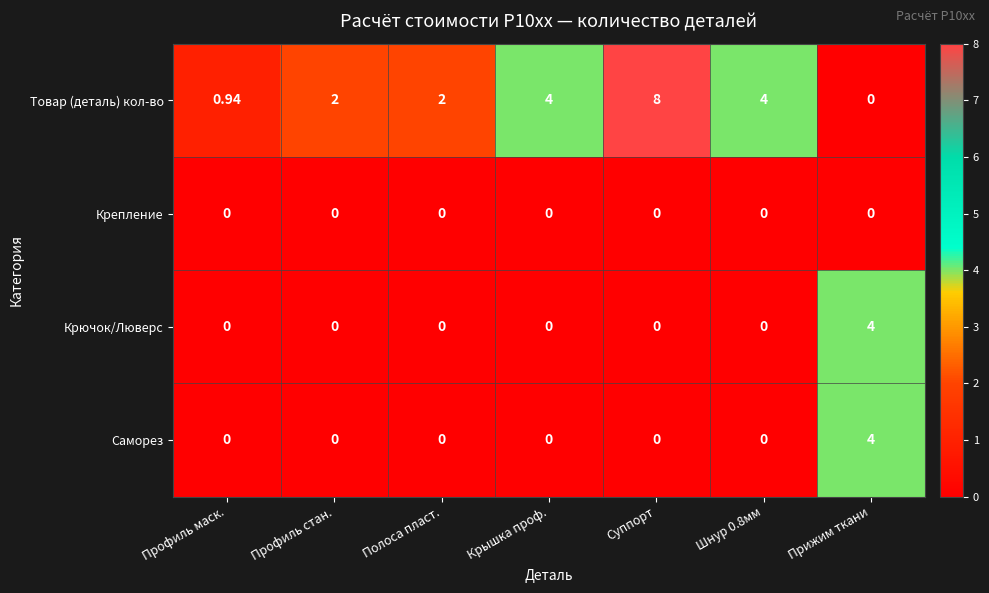

Which series has the largest total across all categories?

Товар (деталь) кол-во